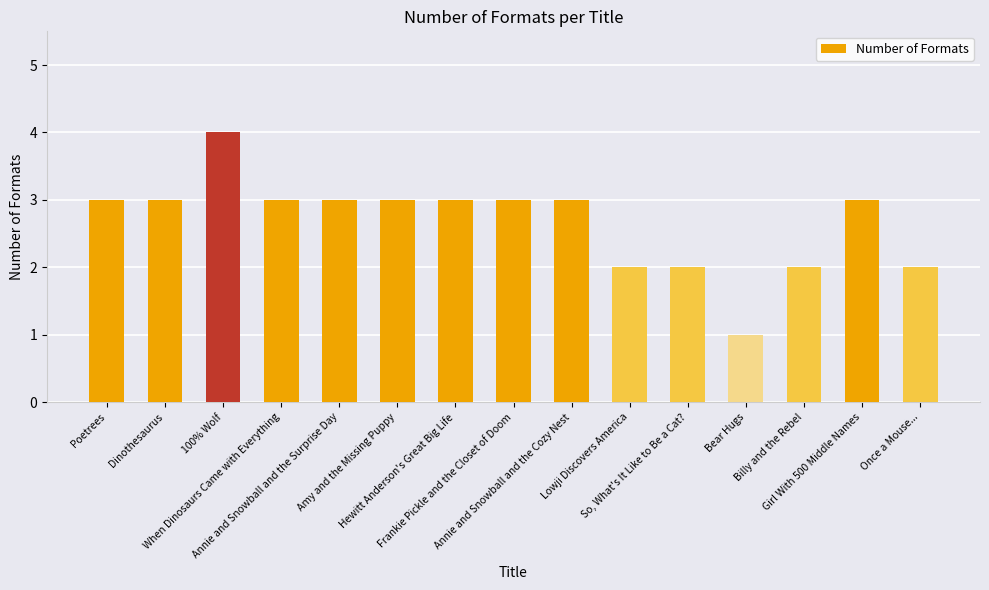

True or false: the data shows 2 at Once a Mouse....

True